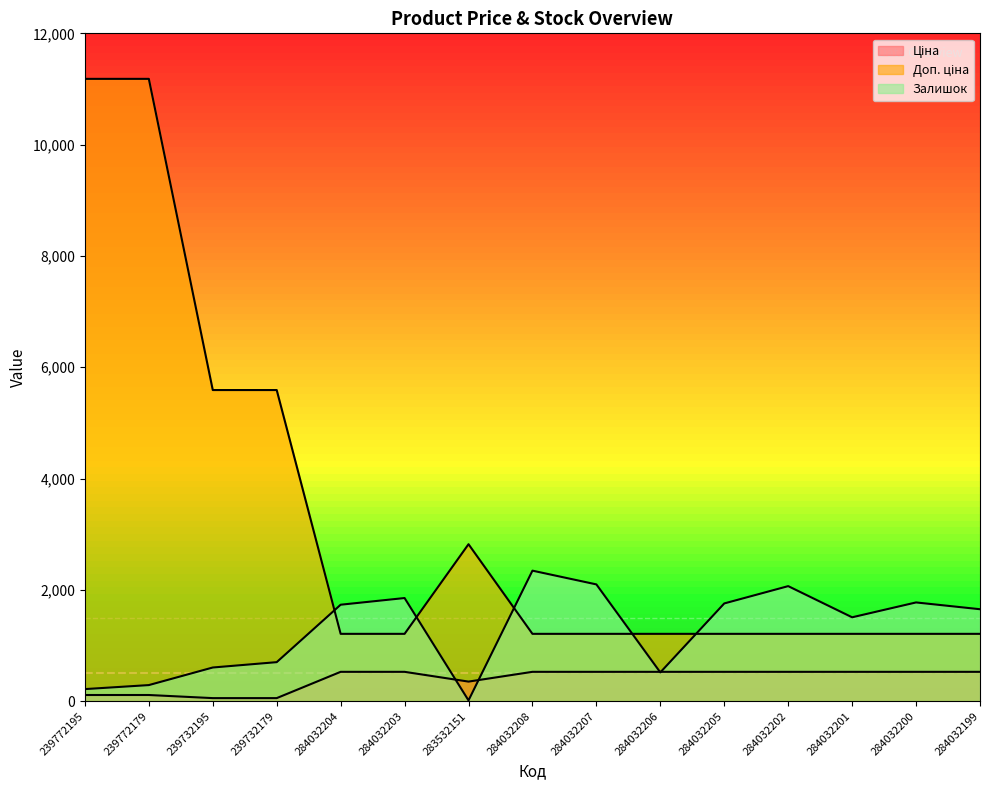

True or false: Ціна and Доп. ціна intersect in this chart.

False